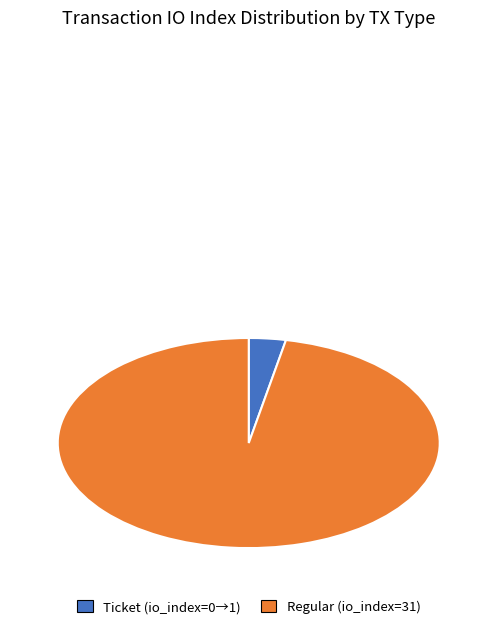

Which slice represents more than half of the pie?

Regular (io_index=31)